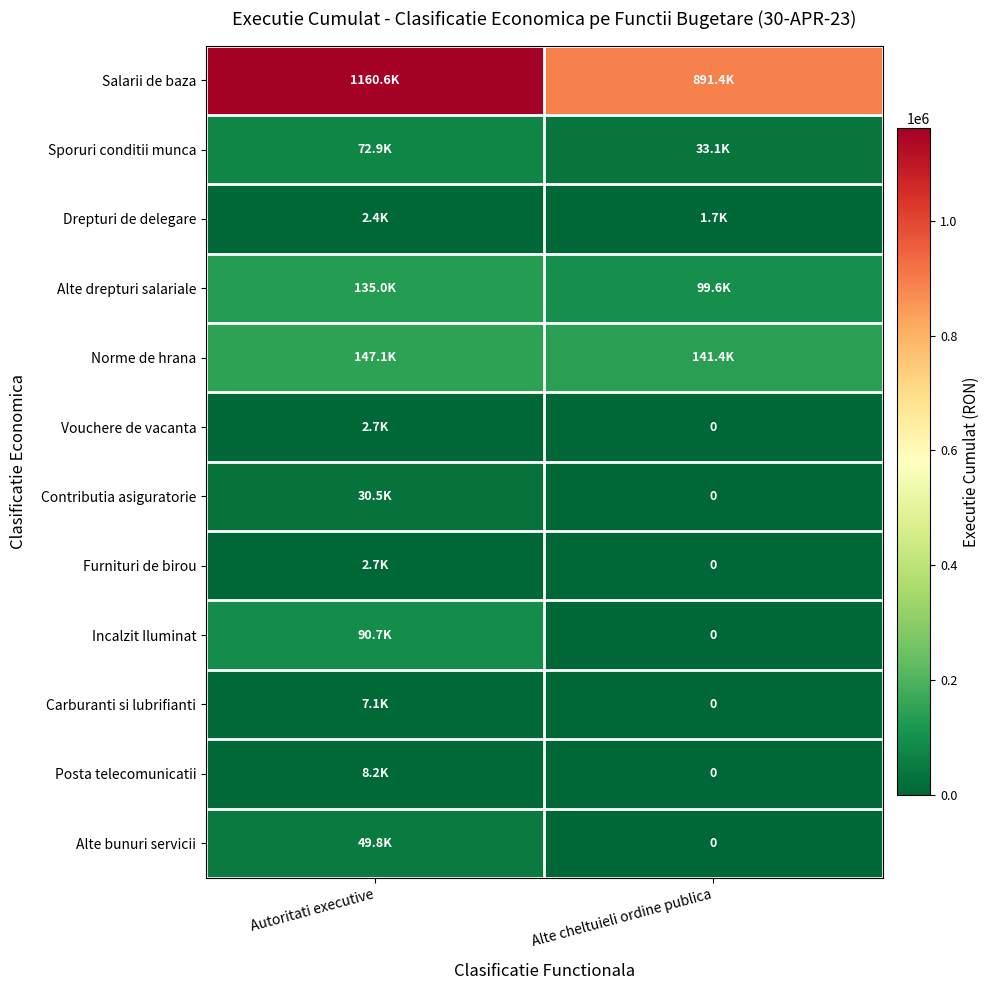

What is the maximum value for Alte bunuri servicii?

49779